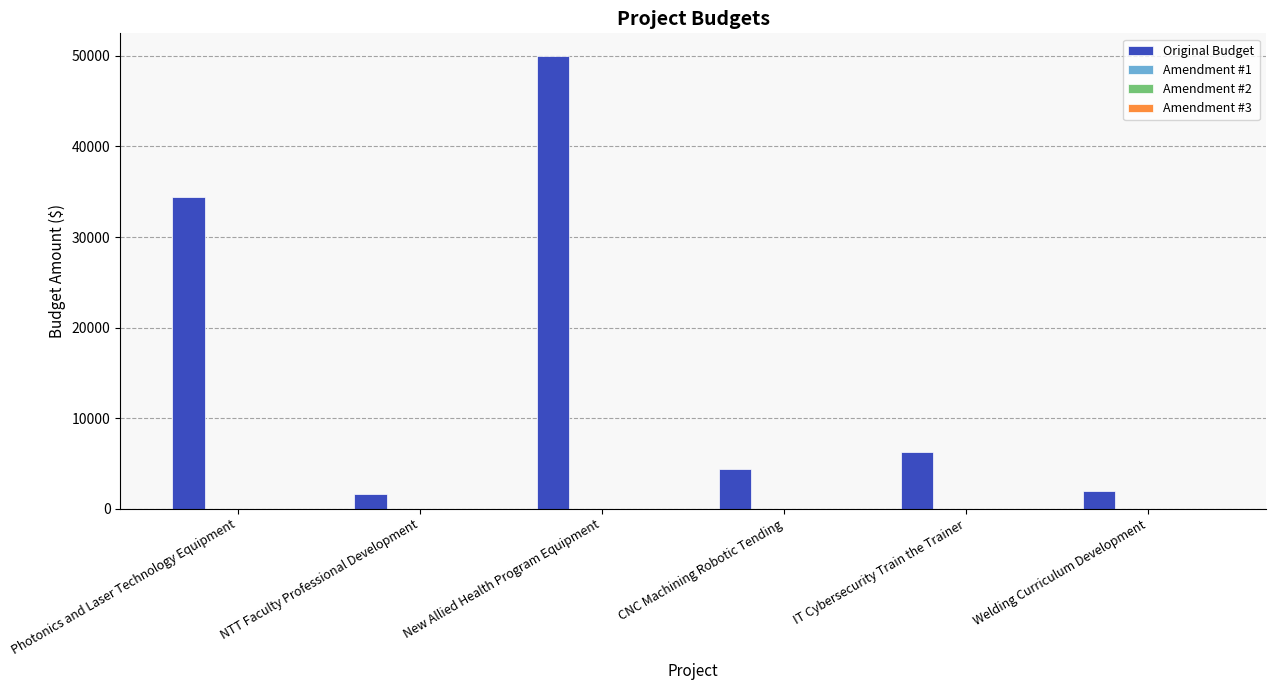

What is the smallest value displayed?

1646.0